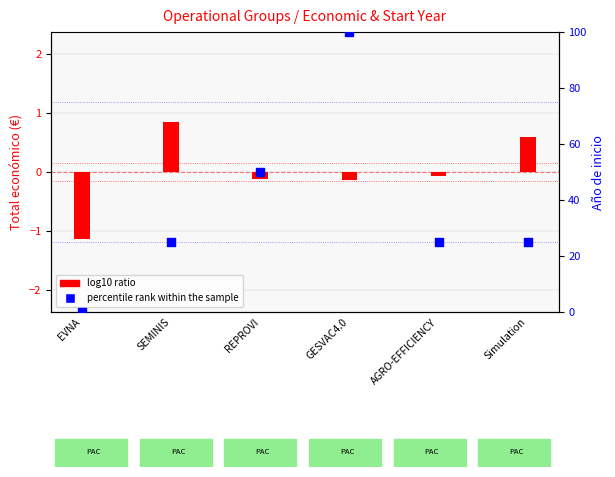

Which series has the largest Y range (max minus min)?

percentile rank within the sample